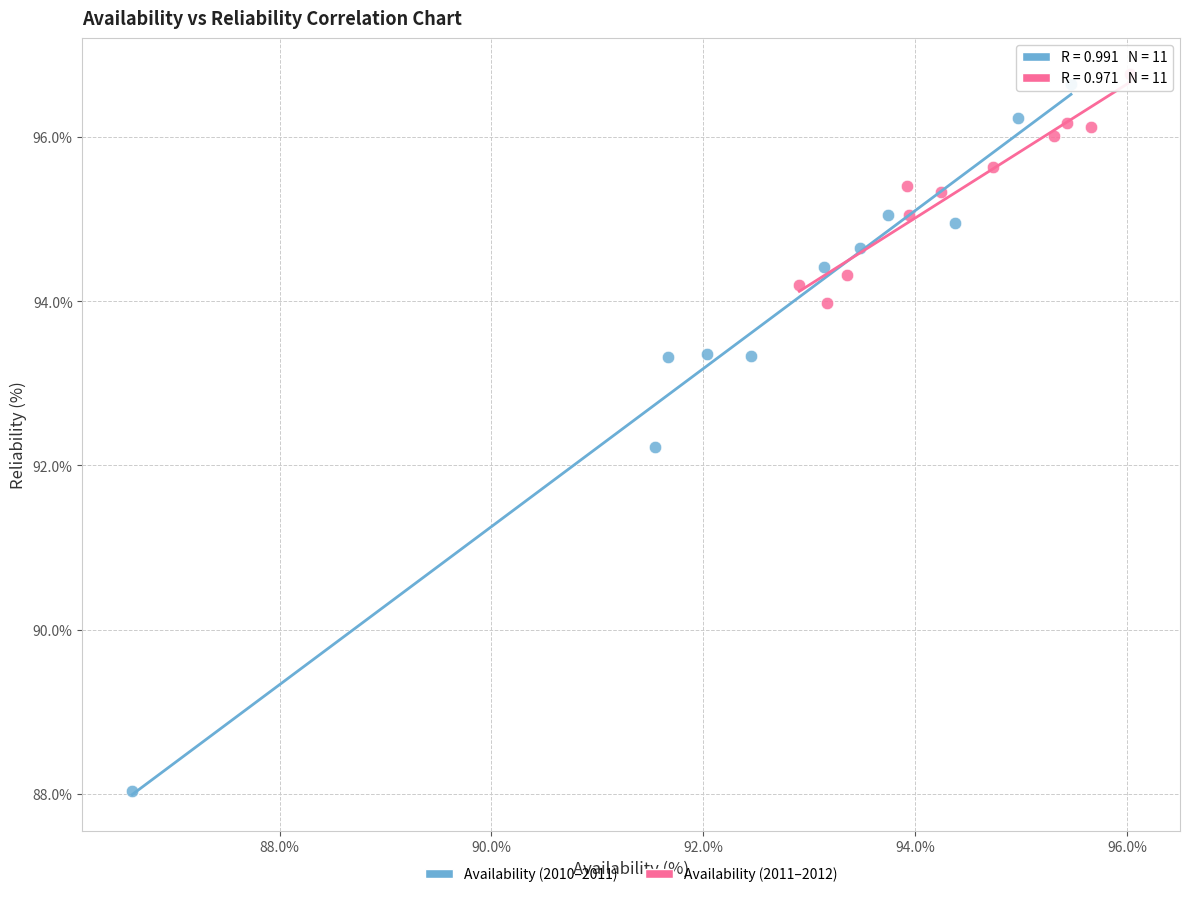

Which series reaches the minimum Y coordinate?

Availability (2010–2011)